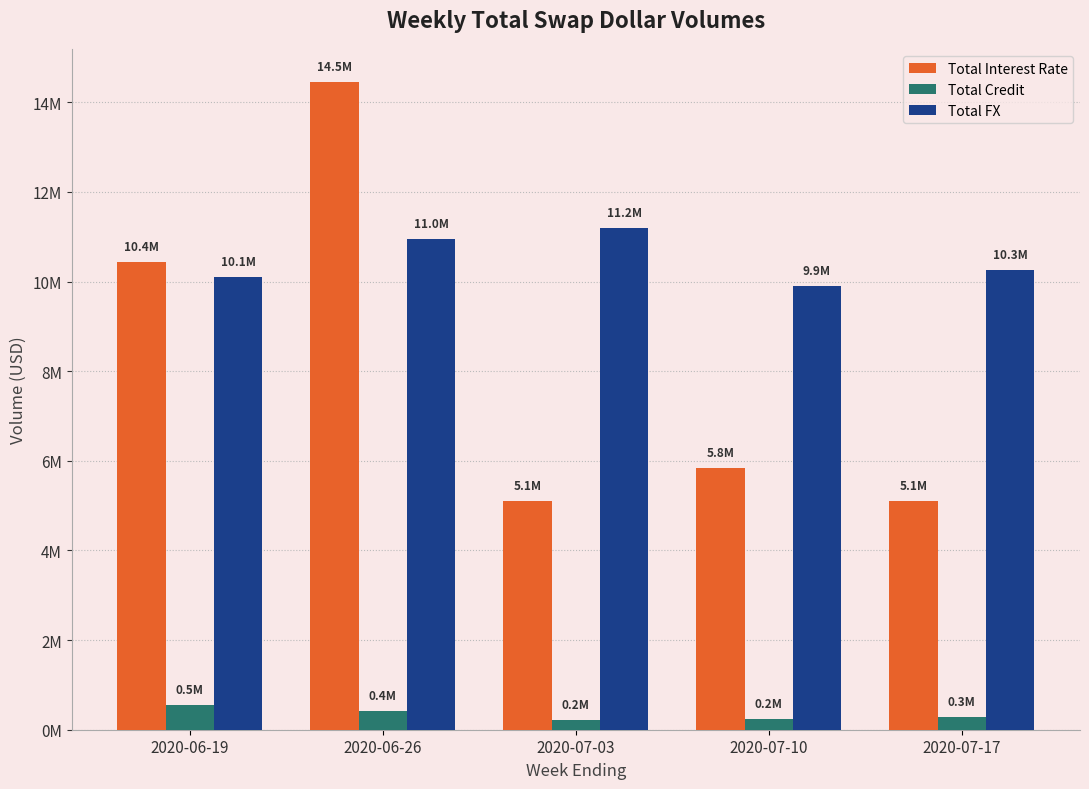

At which label is Total FX closest to 10539949?

2020-07-17